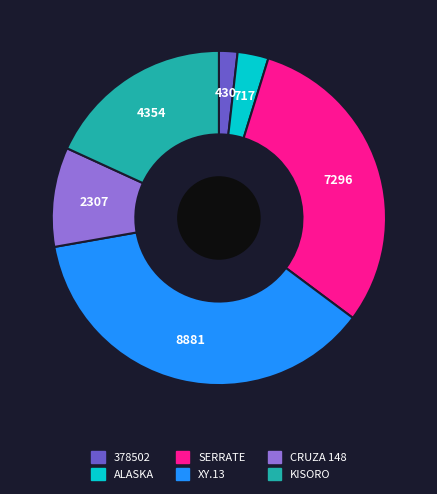

Combined, do XY.13 and KISORO account for over 50%?

Yes